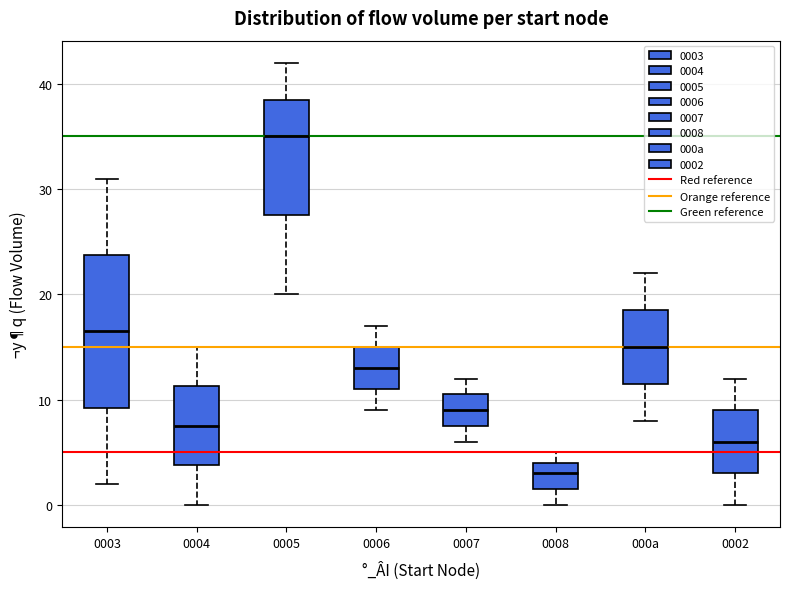

Which box has the lowest median line?

0008